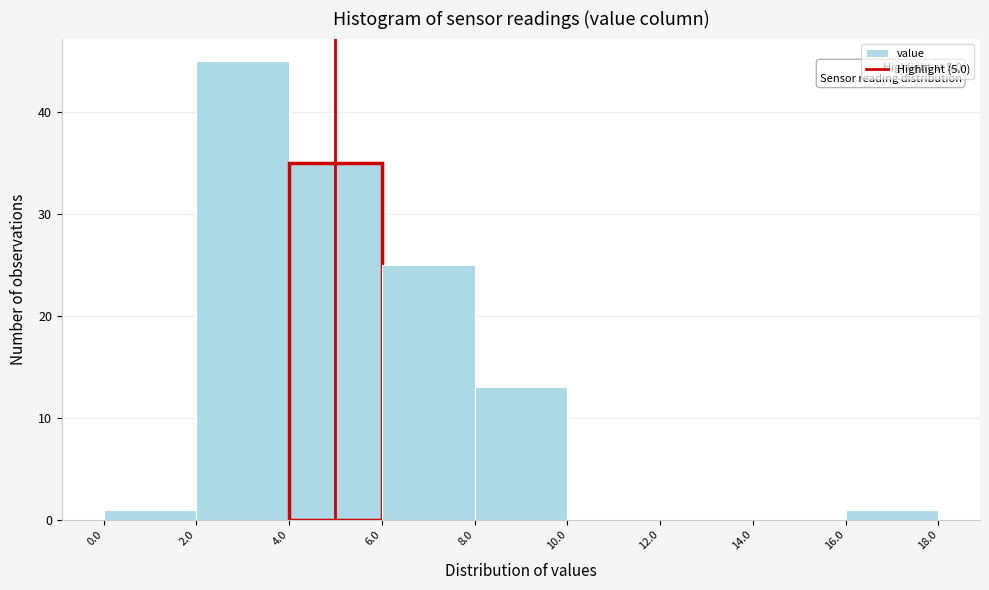

Over which range of the x-axis is the bar tallest?

2.0 to 4.0